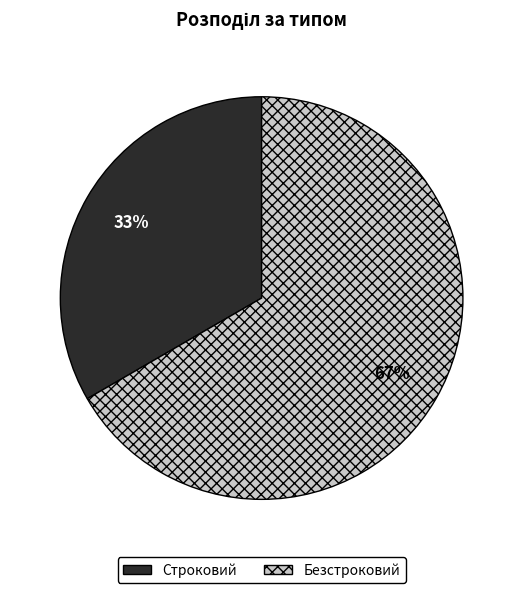

How many segments does this pie chart have?

2